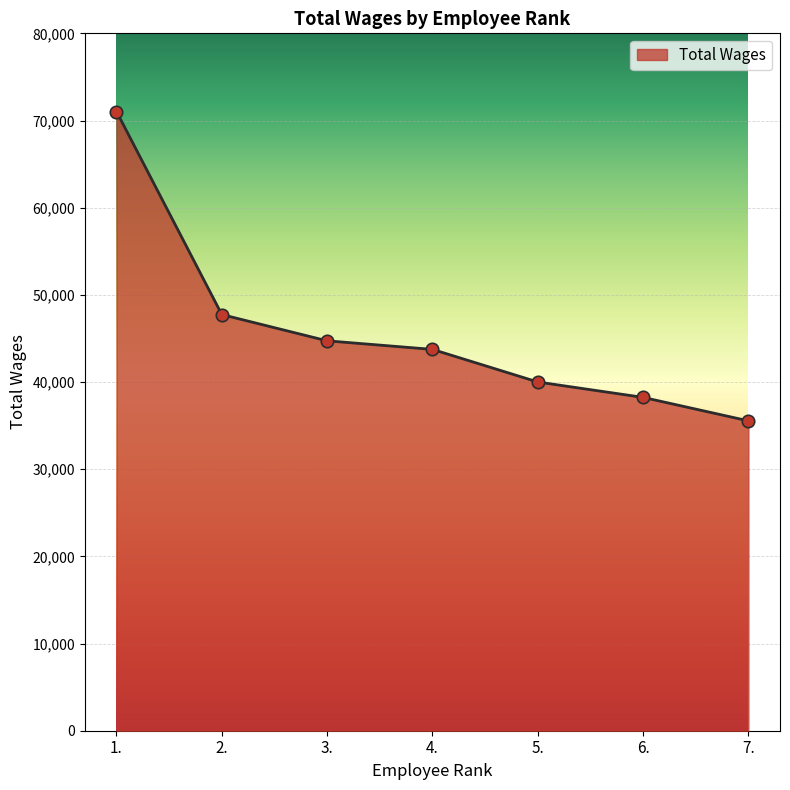

What is the change in value from 2. to 3.?

-3013